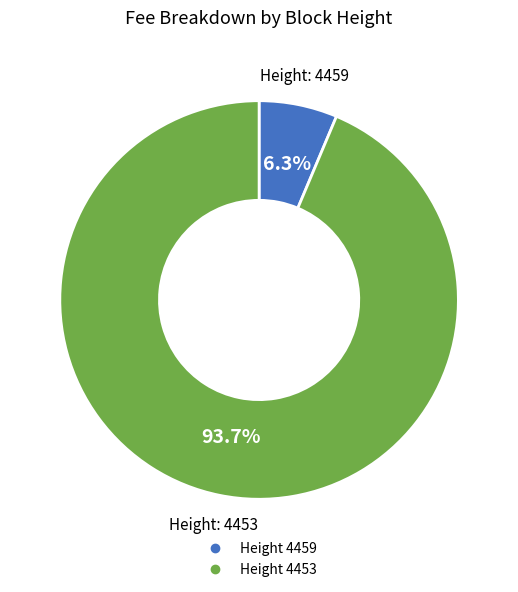

Is there a majority slice in this chart?

Yes